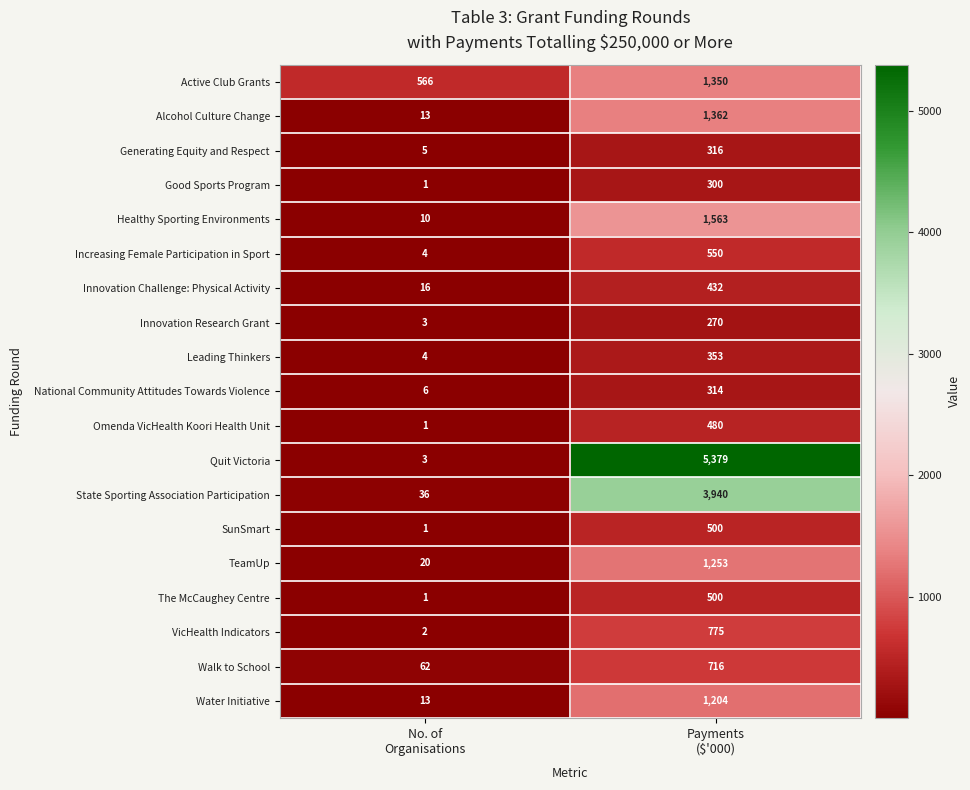

Which series has the largest total across all categories?

Quit Victoria